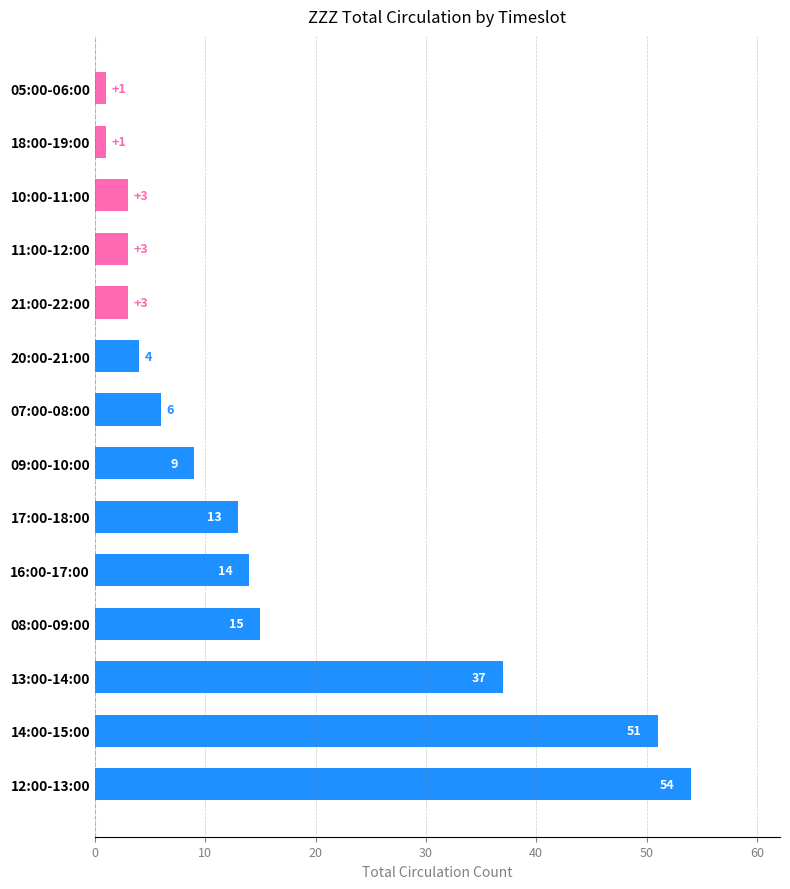

Reading top to bottom, list all the values displayed in this chart.

05:00-06:00=1	18:00-19:00=1	10:00-11:00=3	11:00-12:00=3	21:00-22:00=3	20:00-21:00=4	07:00-08:00=6	09:00-10:00=9	17:00-18:00=13	16:00-17:00=14	08:00-09:00=15	13:00-14:00=37	14:00-15:00=51	12:00-13:00=54